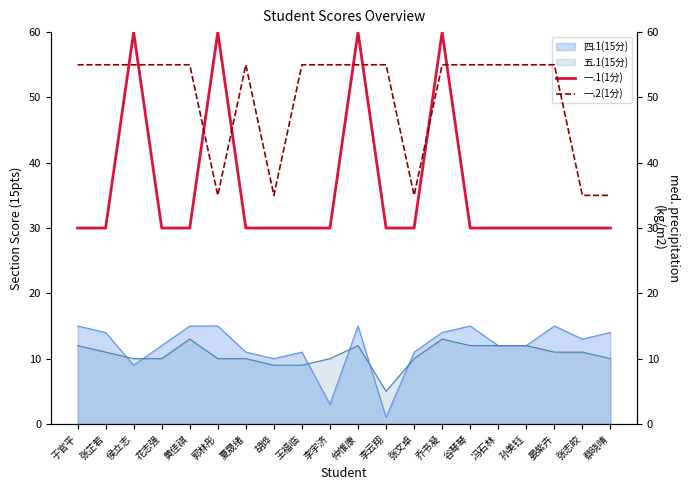

Does the chart display data point markers on the line(s)?

No